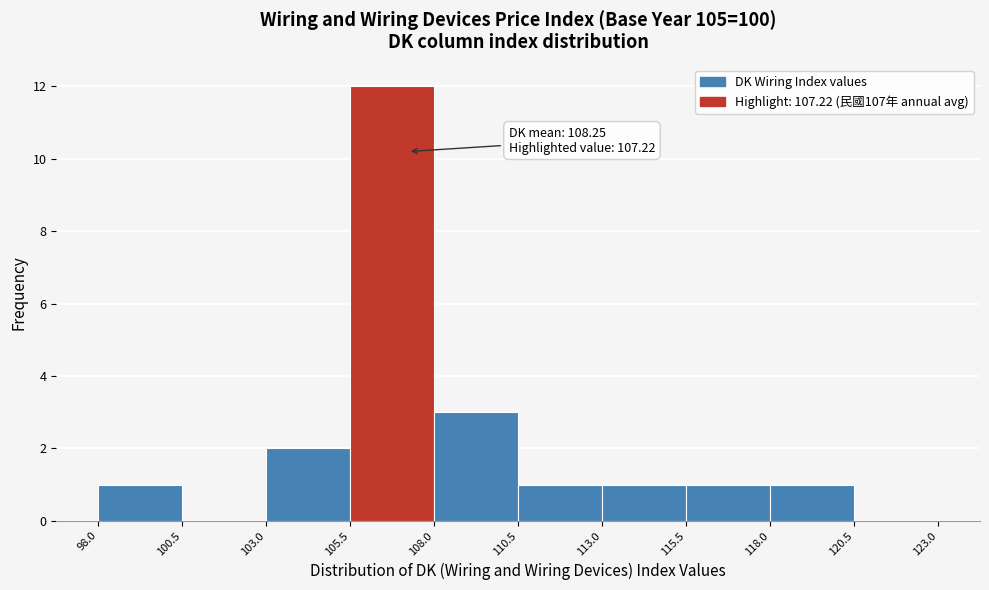

Which range on the x-axis has the tallest bar?

105.5 to 108.0